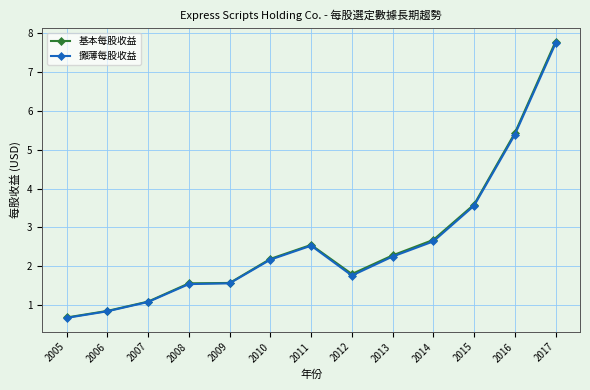

True or false: 攤薄每股收益 has more than 2 interior local peaks.

False